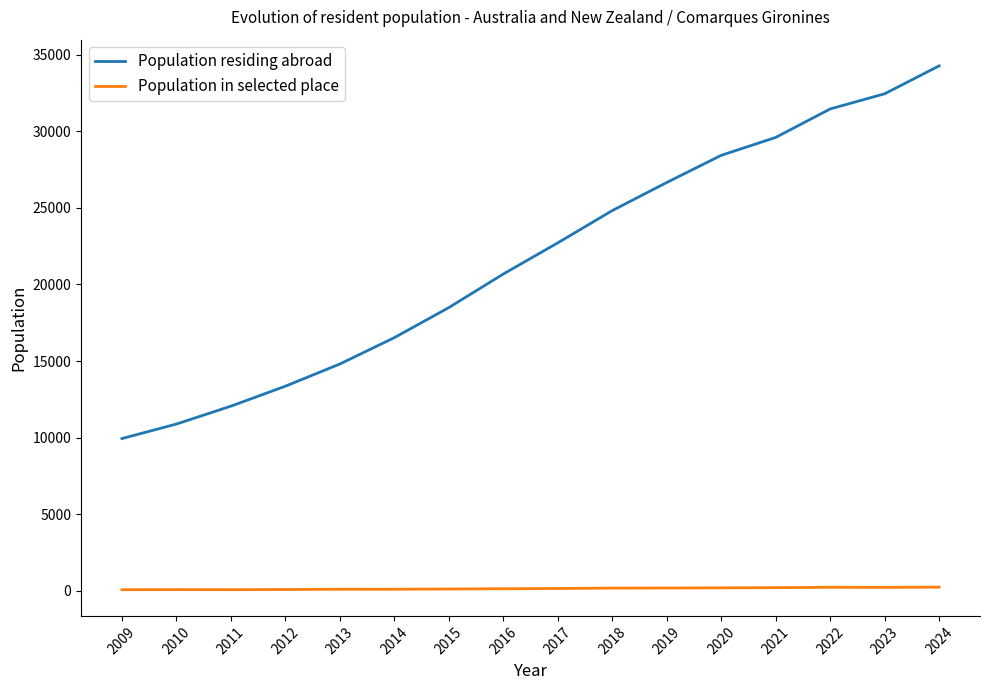

Which series has the largest total across all categories?

Population residing abroad